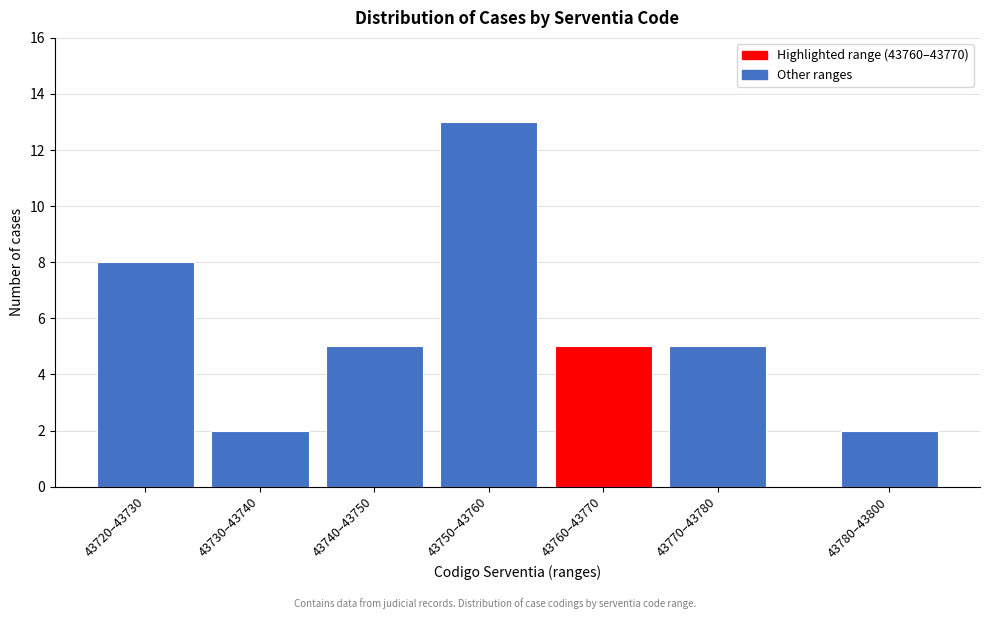

Reading right to left, extract all data points from this chart.

43780–43800=2	43770–43780=5	43760–43770=5	43750–43760=13	43740–43750=5	43730–43740=2	43720–43730=8